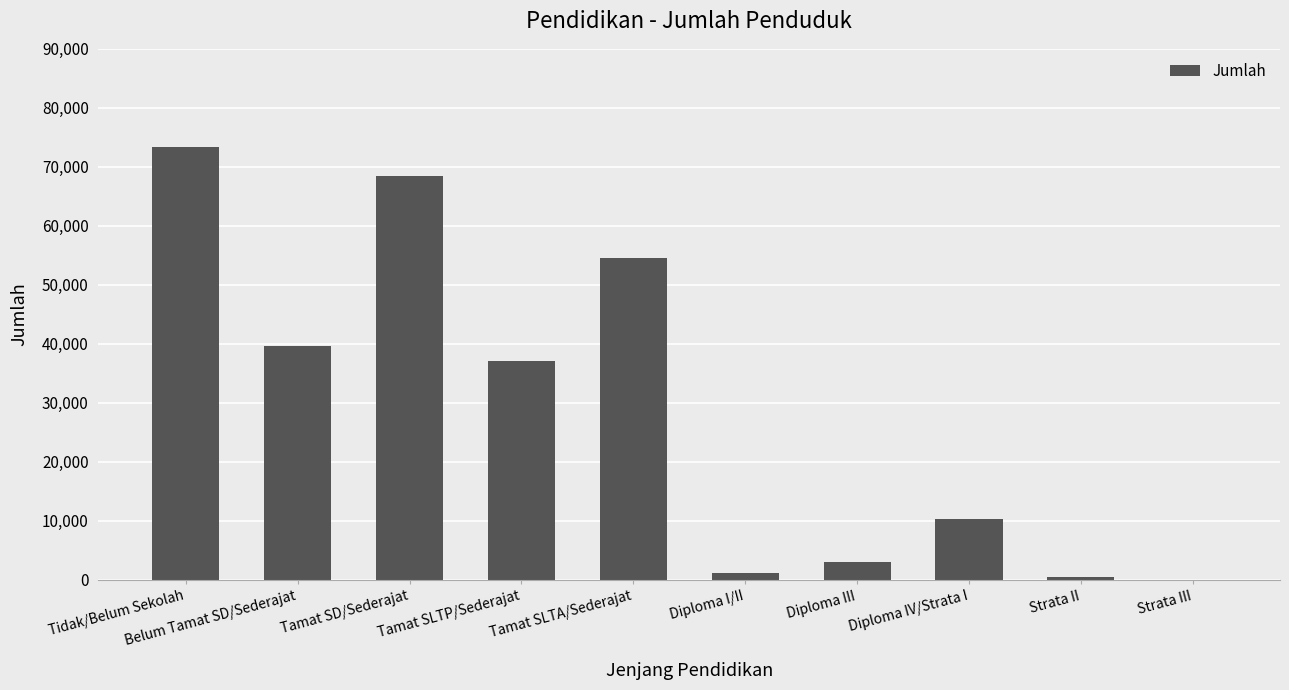

Read the value at Tamat SLTA/Sederajat, to the nearest 50.

54500